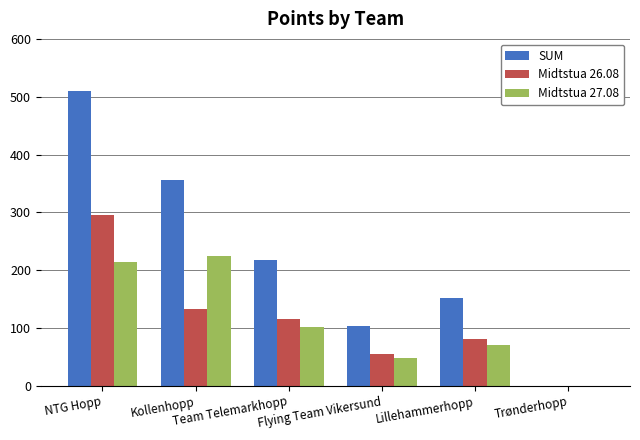

What is the total value across all series at Flying Team Vikersund?

206